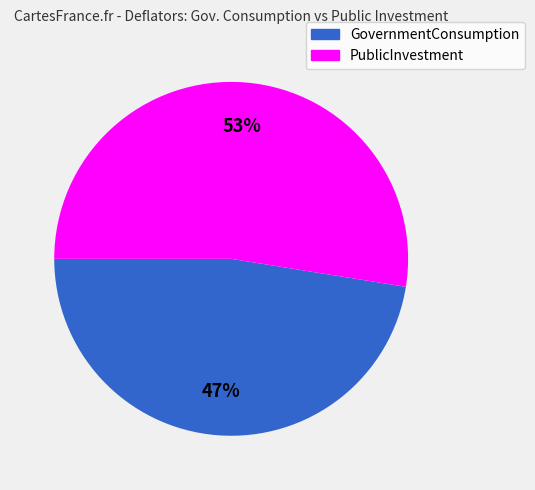

To the nearest percent, what is the average slice percentage?

50%